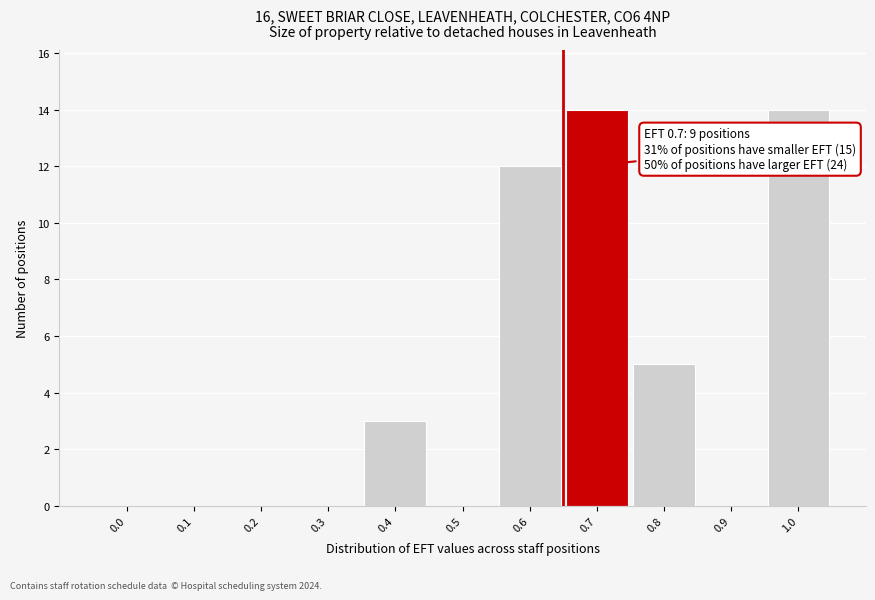

Reading left to right, what are all the values shown in this chart?

0.0=0	0.1=0	0.2=0	0.3=0	0.4=3	0.5=0	0.6=12	0.7=14	0.8=5	0.9=0	1.0=14